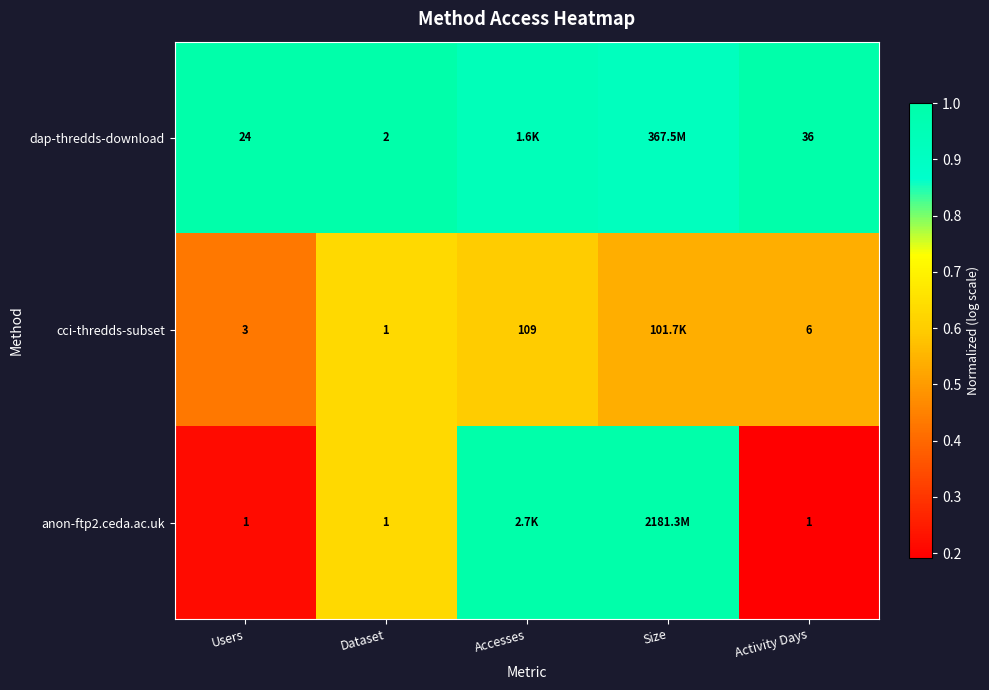

Which series changed the most between Users and Activity Days?

dap-thredds-download